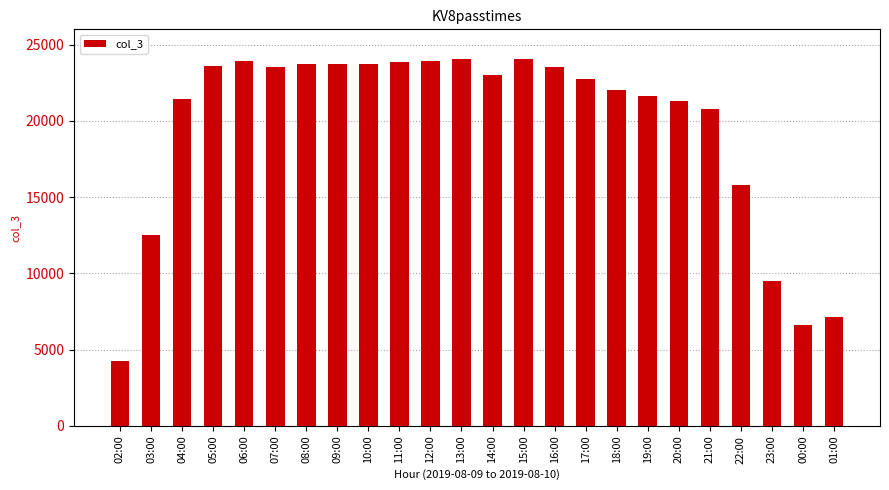

The chart shows a value of 10216 at 16:00. True or false?

False